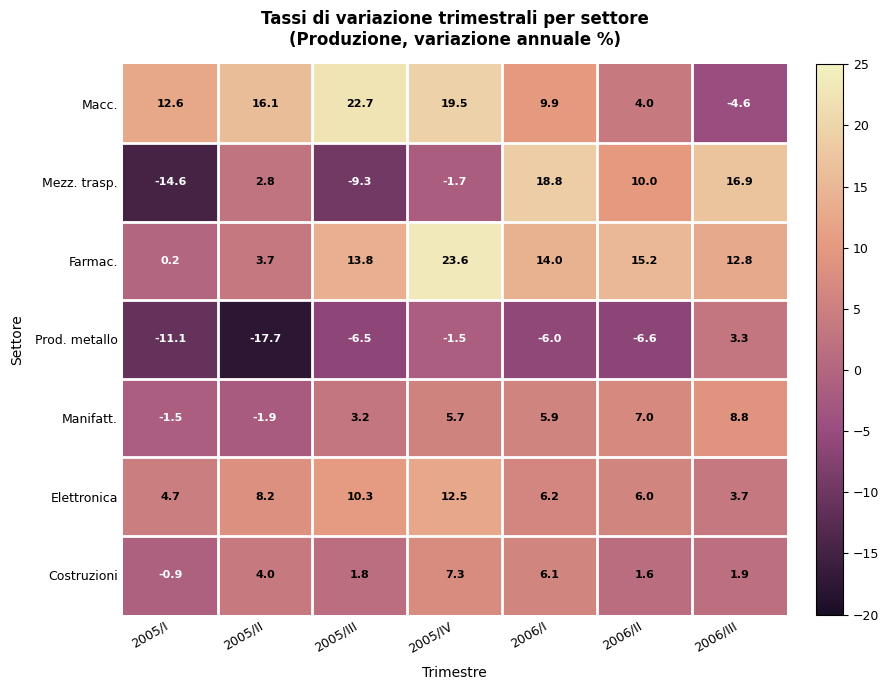

What is the minimum value shown in the chart?

-17.7